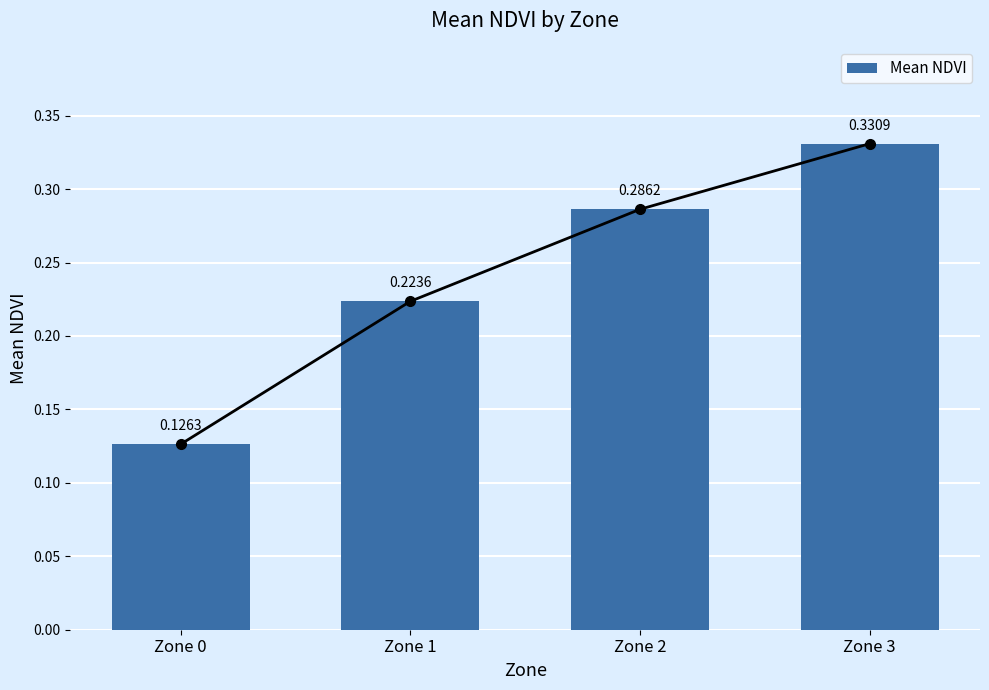

What is the value of the 4th bar from the left?

0.3